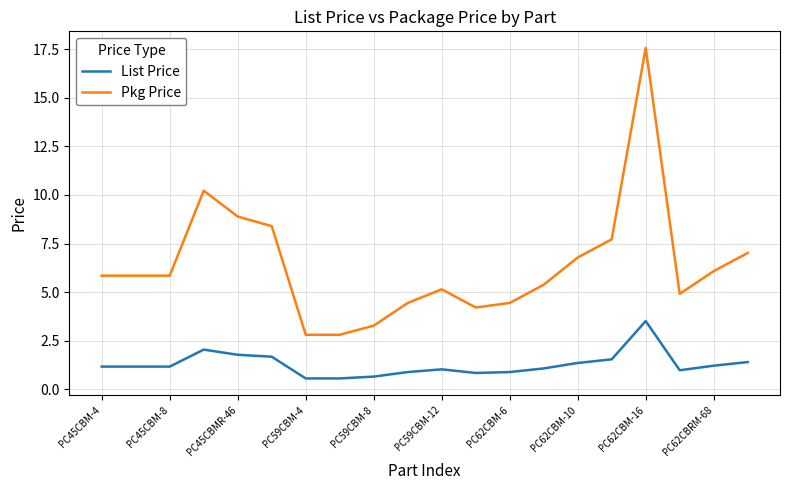

How many lines are shown in the chart?

2